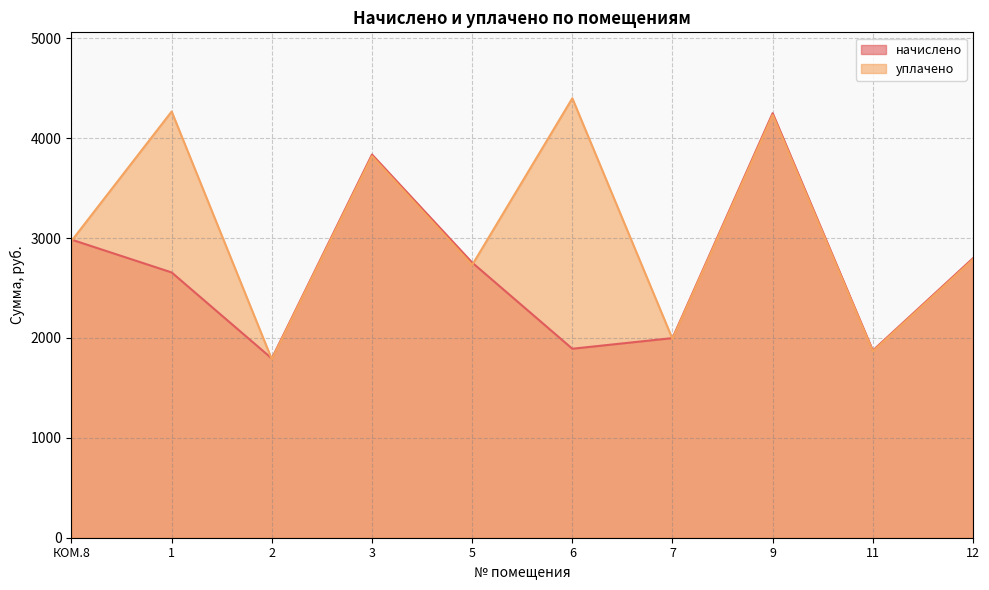

At which category is the sum across all series the highest?

9